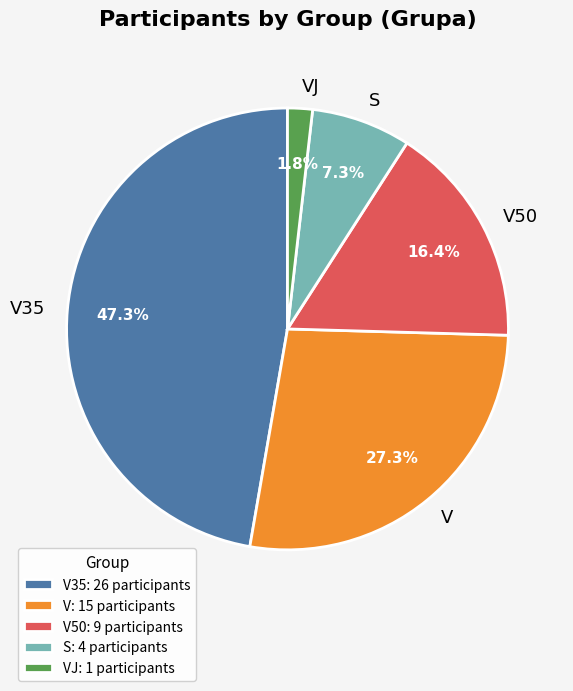

How many slices are in this pie chart?

5